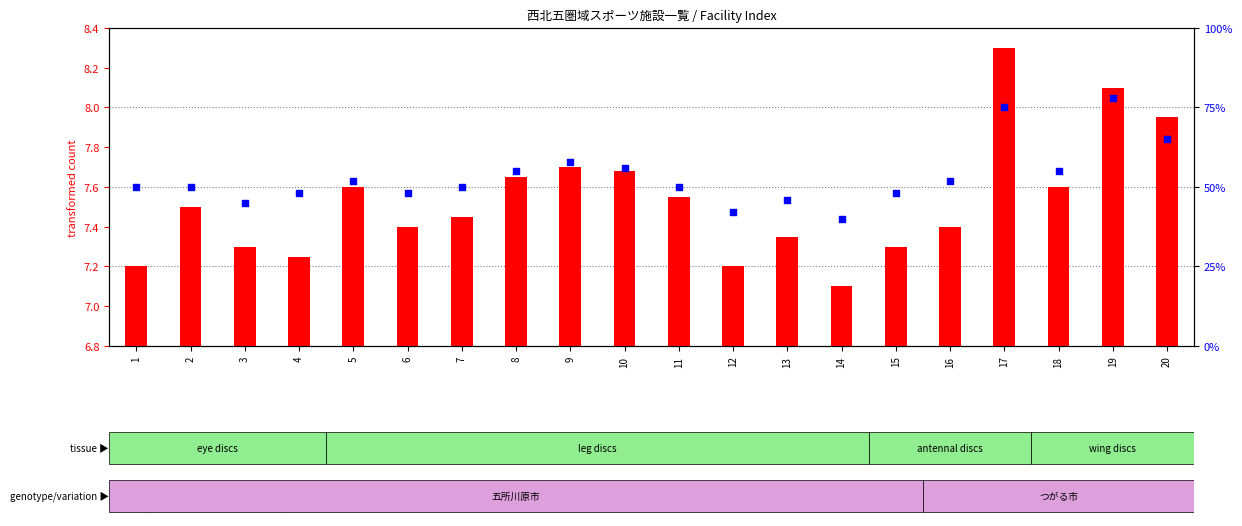

What are all the series names shown in the legend?

transformed count, percentile rank within the sample